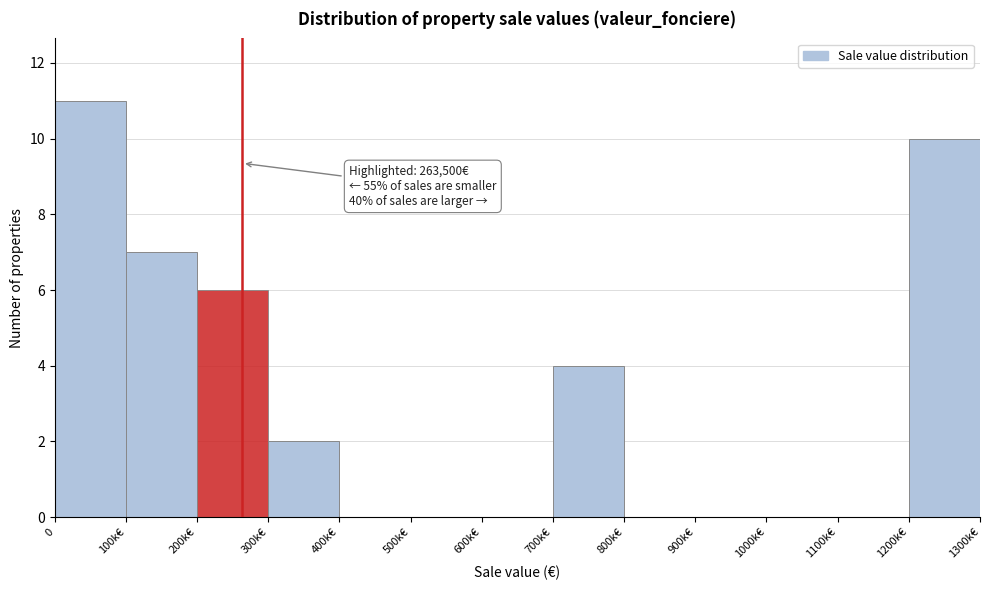

Reading left to right, what are all the values shown in this chart?

0=11	100k€=7	200k€=6	300k€=2	400k€=0	500k€=0	600k€=0	700k€=4	800k€=0	900k€=0	1000k€=0	1100k€=0	1200k€=10